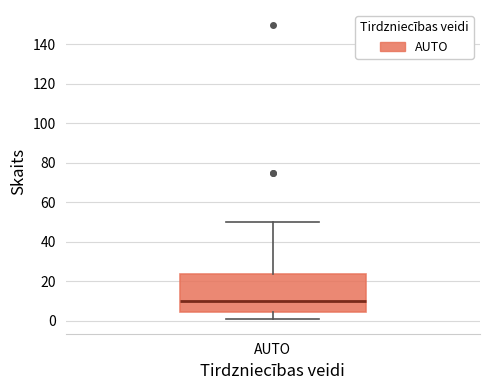

Transcribe this box plot: give where the median line is, the range the box spans, and where the two whiskers end, as read against the y-axis. The values are not printed on the chart, so give them approximately, as read against the axis.

median 10, box 4 to 24, whiskers 2 to 50